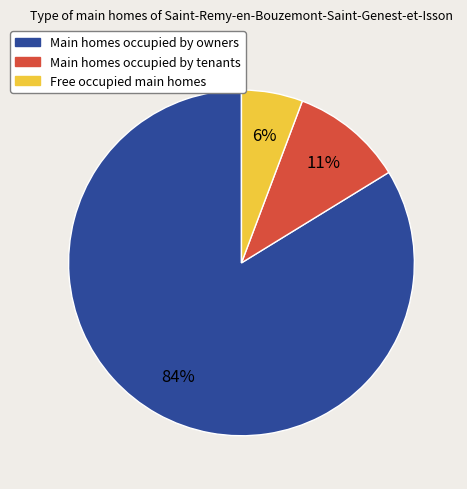

How many slices are in this pie chart?

3